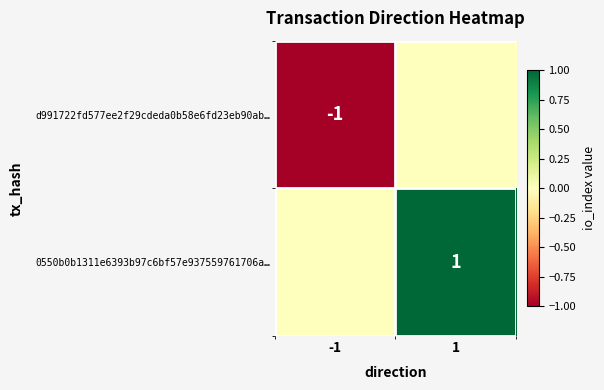

The 0550b0b1311e6393b97c6bf57e937559761706a… series shows 1 at 1. True or false?

True